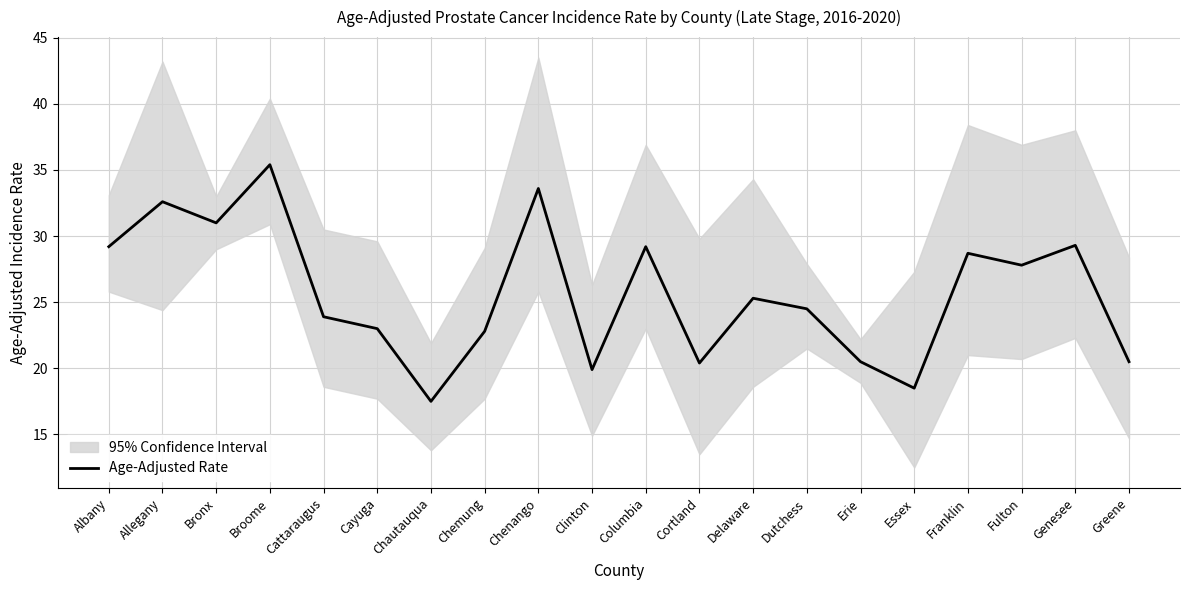

What is the average value?

25.7